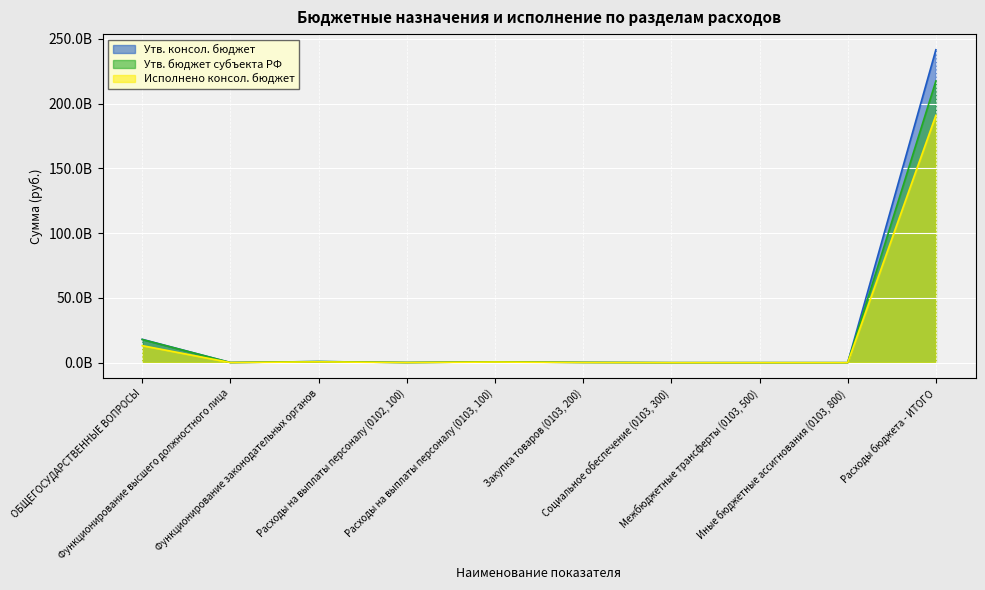

What is the minimum value for Утв. консол. бюджет?

28770.0